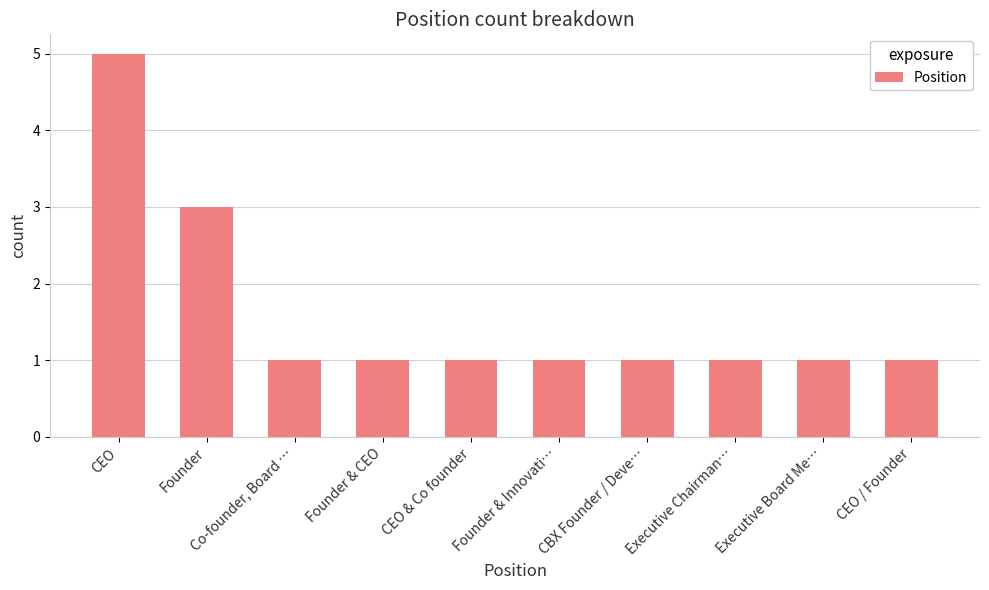

What is the difference between the values at Co-founder, Board … and CEO?

4